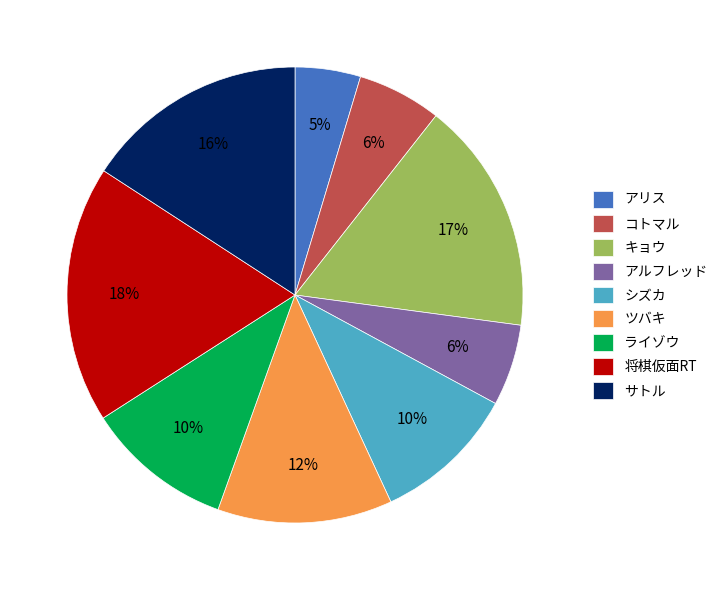

Is ライゾウ the majority of the pie?

No